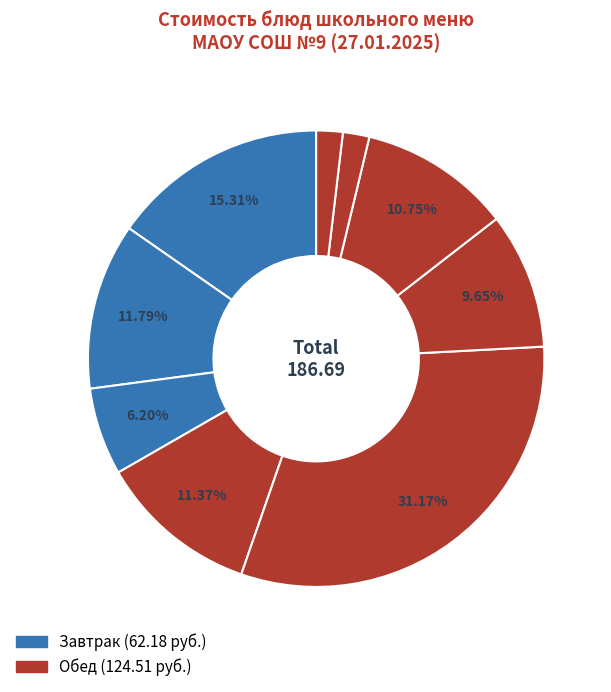

Count the number of slices in the pie.

9